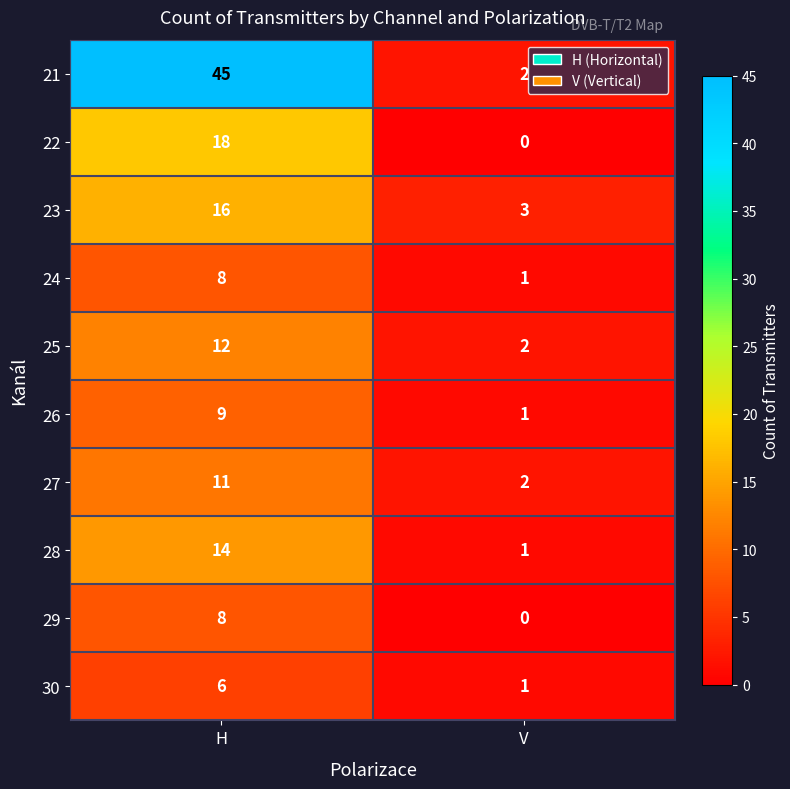

What is the greatest value displayed?

45